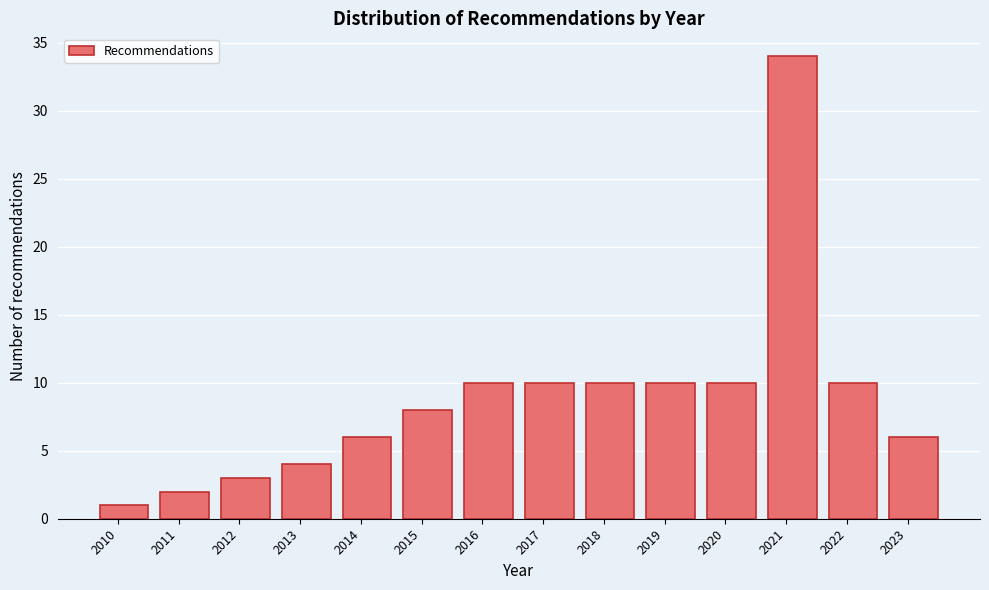

Reading left to right, extract all data points from this chart.

2010=1	2011=2	2012=3	2013=4	2014=6	2015=8	2016=10	2017=10	2018=10	2019=10	2020=10	2021=34	2022=10	2023=6